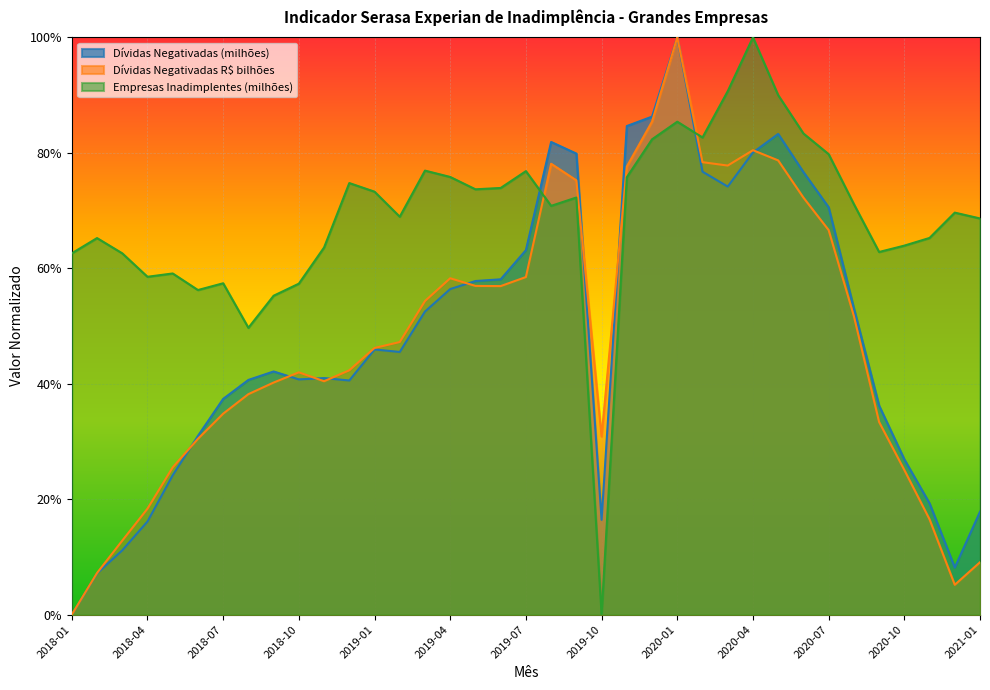

What is the greatest value displayed?

1.0